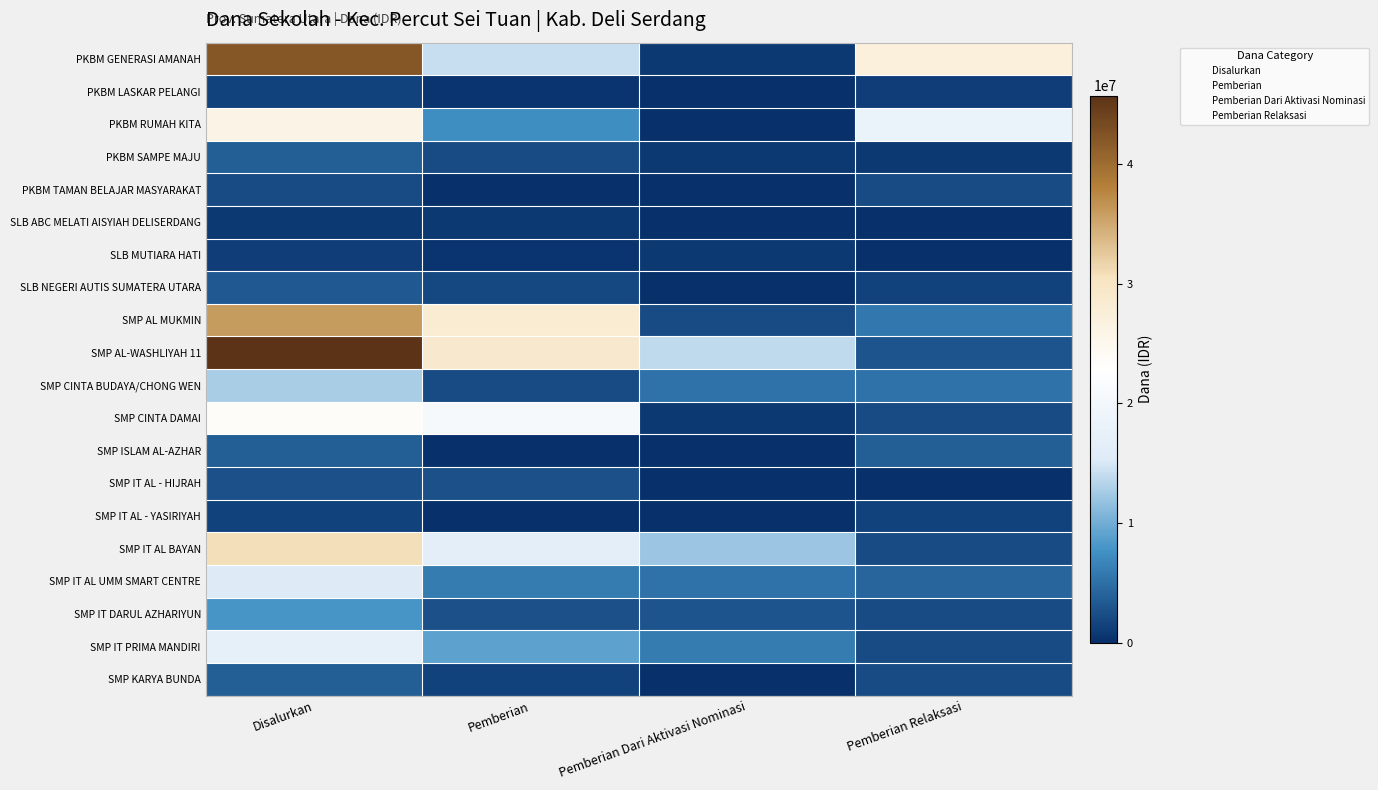

Reading left to right, transcribe all the data shown in this chart.

PKBM GENERASI AMANAH: Disalurkan=42000000	Pemberian=14250000	Pemberian Dari Aktivasi Nominasi=750000	Pemberian Relaksasi=27000000
PKBM LASKAR PELANGI: Disalurkan=1500000	Pemberian=375000	Pemberian Dari Aktivasi Nominasi=0	Pemberian Relaksasi=1125000
PKBM RUMAH KITA: Disalurkan=25875000	Pemberian=7500000	Pemberian Dari Aktivasi Nominasi=0	Pemberian Relaksasi=18375000
PKBM SAMPE MAJU: Disalurkan=3750000	Pemberian=2250000	Pemberian Dari Aktivasi Nominasi=750000	Pemberian Relaksasi=750000
PKBM TAMAN BELAJAR MASYARAKAT: Disalurkan=2250000	Pemberian=0	Pemberian Dari Aktivasi Nominasi=0	Pemberian Relaksasi=2250000
SLB ABC MELATI AISYIAH DELISERDANG: Disalurkan=750000	Pemberian=750000	Pemberian Dari Aktivasi Nominasi=0	Pemberian Relaksasi=0
SLB MUTIARA HATI: Disalurkan=1125000	Pemberian=375000	Pemberian Dari Aktivasi Nominasi=750000	Pemberian Relaksasi=0
SLB NEGERI AUTIS SUMATERA UTARA: Disalurkan=3375000	Pemberian=1875000	Pemberian Dari Aktivasi Nominasi=0	Pemberian Relaksasi=1500000
SMP AL MUKMIN: Disalurkan=36000000	Pemberian=28125000	Pemberian Dari Aktivasi Nominasi=2250000	Pemberian Relaksasi=5625000
SMP AL-WASHLIYAH 11: Disalurkan=45750000	Pemberian=28875000	Pemberian Dari Aktivasi Nominasi=13875000	Pemberian Relaksasi=3000000
SMP CINTA BUDAYA/CHONG WEN: Disalurkan=12750000	Pemberian=2250000	Pemberian Dari Aktivasi Nominasi=5250000	Pemberian Relaksasi=5250000
SMP CINTA DAMAI: Disalurkan=23625000	Pemberian=20625000	Pemberian Dari Aktivasi Nominasi=750000	Pemberian Relaksasi=2250000
SMP ISLAM AL-AZHAR: Disalurkan=3750000	Pemberian=0	Pemberian Dari Aktivasi Nominasi=0	Pemberian Relaksasi=3750000
SMP IT AL - HIJRAH: Disalurkan=2625000	Pemberian=2625000	Pemberian Dari Aktivasi Nominasi=0	Pemberian Relaksasi=0
SMP IT AL - YASIRIYAH: Disalurkan=1500000	Pemberian=0	Pemberian Dari Aktivasi Nominasi=0	Pemberian Relaksasi=1500000
SMP IT AL BAYAN: Disalurkan=30750000	Pemberian=16500000	Pemberian Dari Aktivasi Nominasi=12000000	Pemberian Relaksasi=2250000
SMP IT AL UMM SMART CENTRE: Disalurkan=15375000	Pemberian=6000000	Pemberian Dari Aktivasi Nominasi=5250000	Pemberian Relaksasi=4125000
SMP IT DARUL AZHARIYUN: Disalurkan=7875000	Pemberian=2625000	Pemberian Dari Aktivasi Nominasi=3000000	Pemberian Relaksasi=2250000
SMP IT PRIMA MANDIRI: Disalurkan=17250000	Pemberian=9000000	Pemberian Dari Aktivasi Nominasi=6000000	Pemberian Relaksasi=2250000
SMP KARYA BUNDA: Disalurkan=3750000	Pemberian=1500000	Pemberian Dari Aktivasi Nominasi=0	Pemberian Relaksasi=2250000